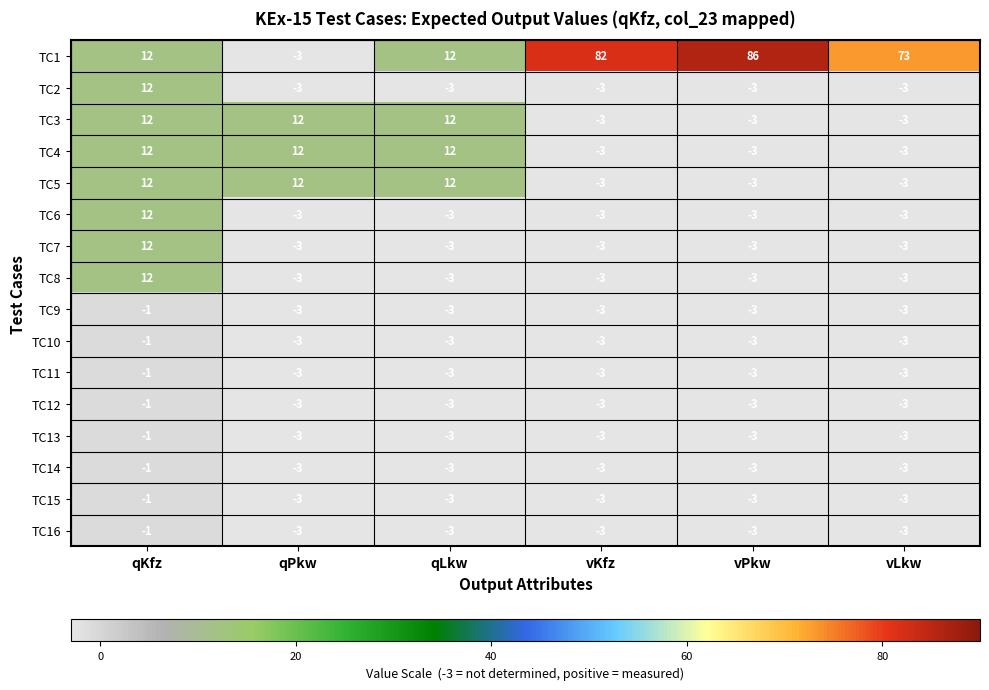

How many TC9 values are between -3 and -2?

5